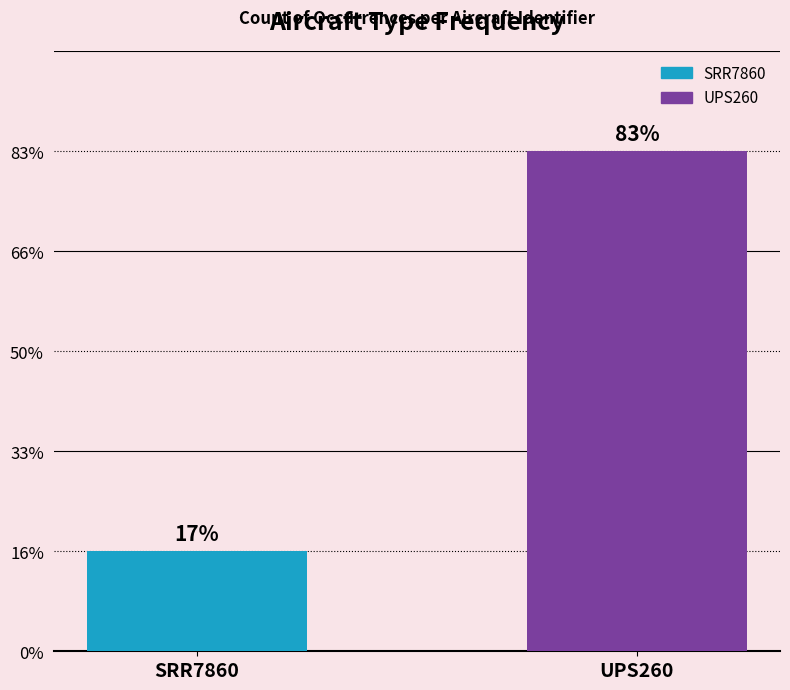

Does the chart contain any negative values?

No